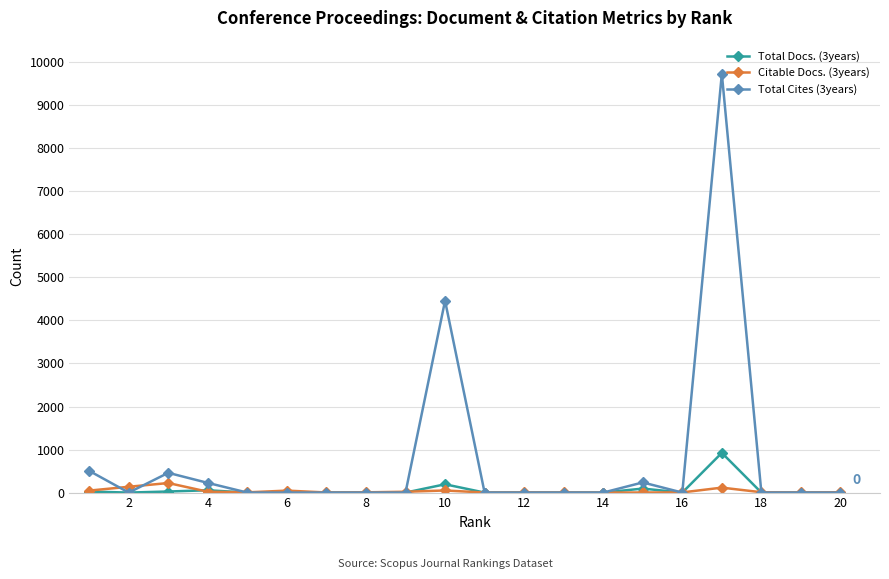

True or false: Total Docs. (3years) has more than 0 points higher than both neighbors.

True